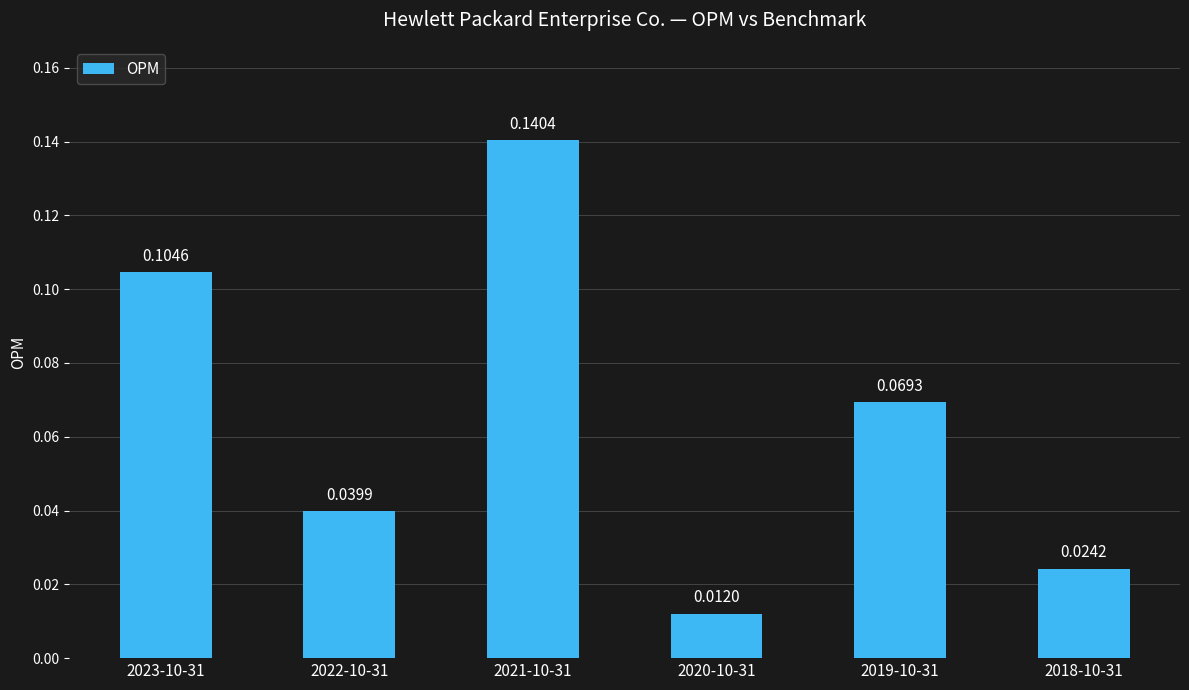

What is the sum of all values?

0.4